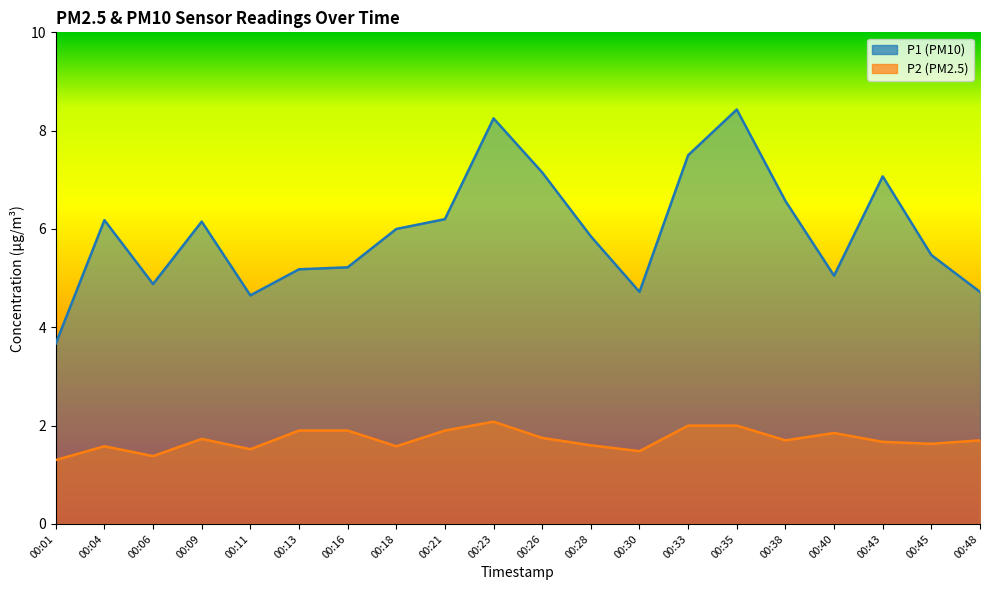

What is the approximate value of P1 at 00:18?

6.0